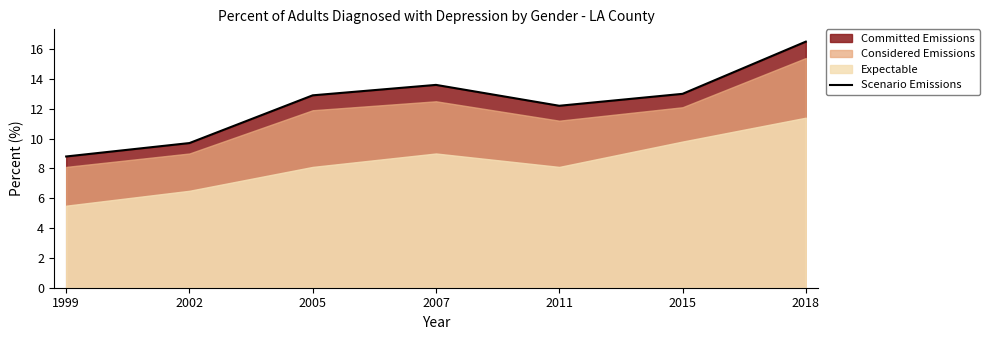

At which label does the data first exceed 12?

2005